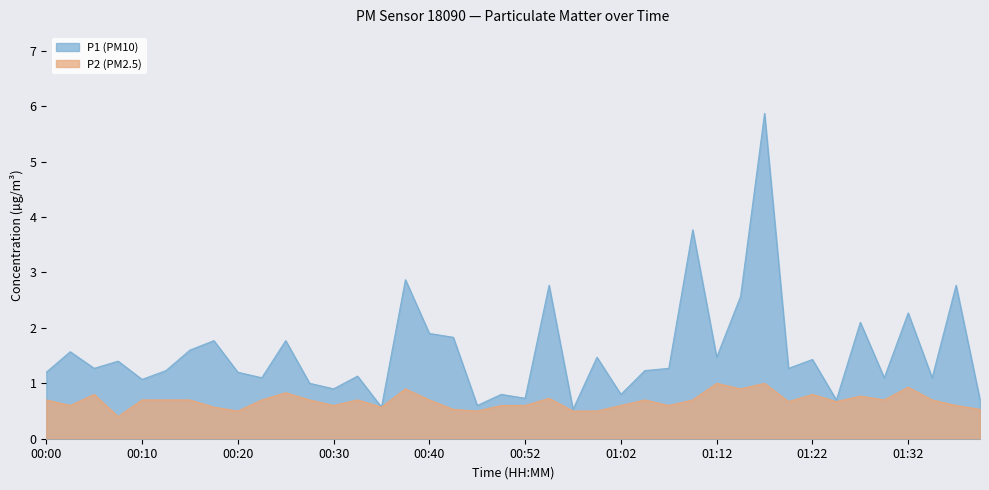

List the labels in order of P2 value, smallest first.

00:07, 00:20, 00:45, 00:57, 01:00, 00:42, 01:40, 00:17, 00:35, 00:02, 00:30, 00:50, 00:52, 01:02, 01:07, 01:37, 01:20, 01:25, 00:00, 00:10, 00:12, 00:15, 00:22, 00:27, 00:32, 00:40, 01:05, 01:10, 01:30, 01:35, 00:55, 01:27, 00:05, 01:22, 00:25, 00:37, 01:15, 01:32, 01:12, 01:17